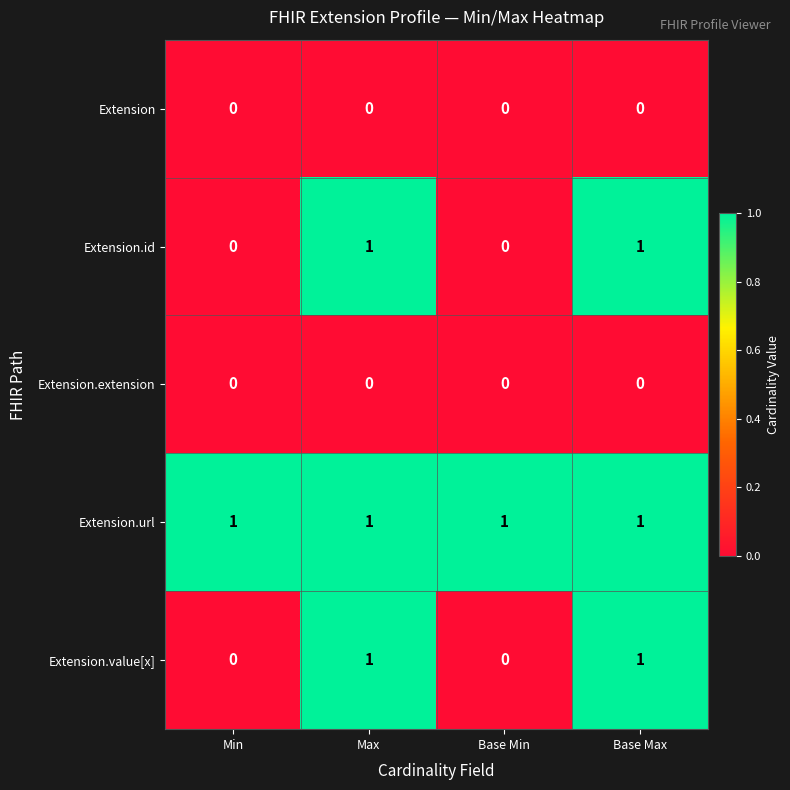

Is the value of Extension at Base Min greater than the value of Extension.value[x] at Max?

No